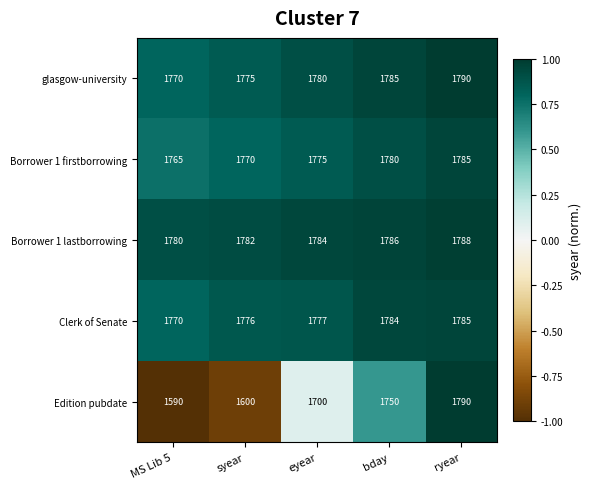

What is the sum of all glasgow-university values?

8900